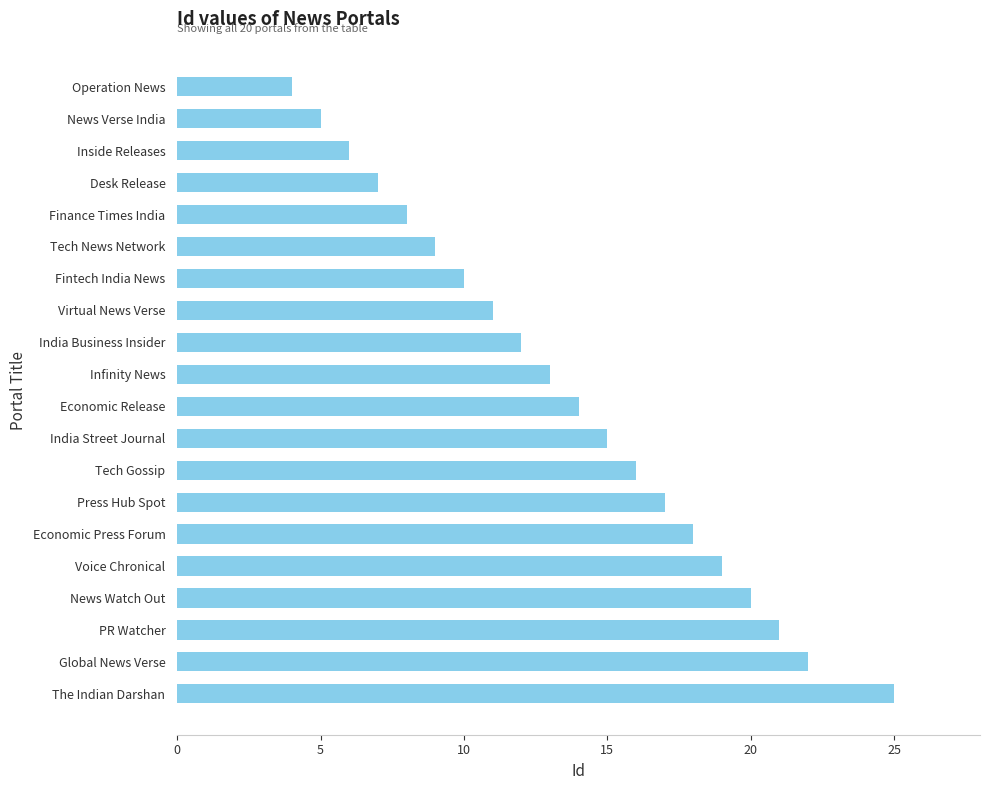

Reading bottom to top, transcribe all the data shown in this chart.

25	22	21	20	19	18	17	16	15	14	13	12	11	10	9	8	7	6	5	4